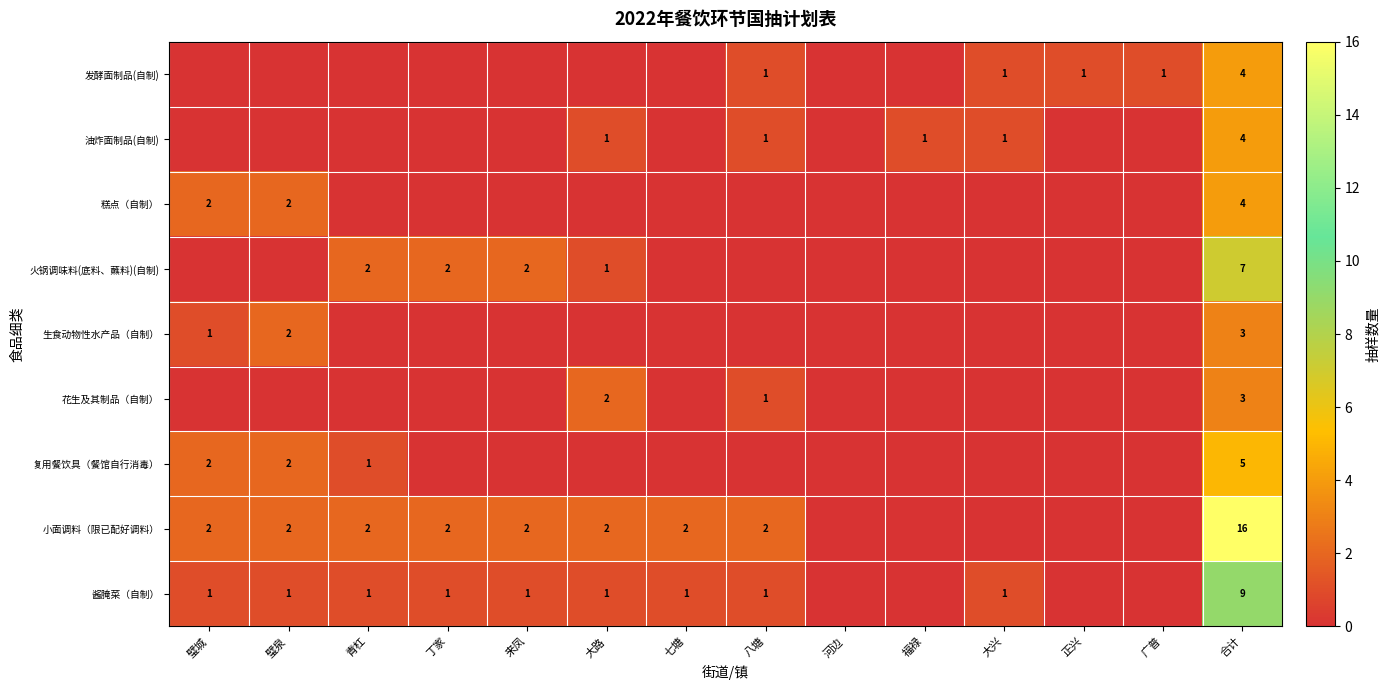

True or false: 糕点（自制） has a value of 5 at 合计.

False